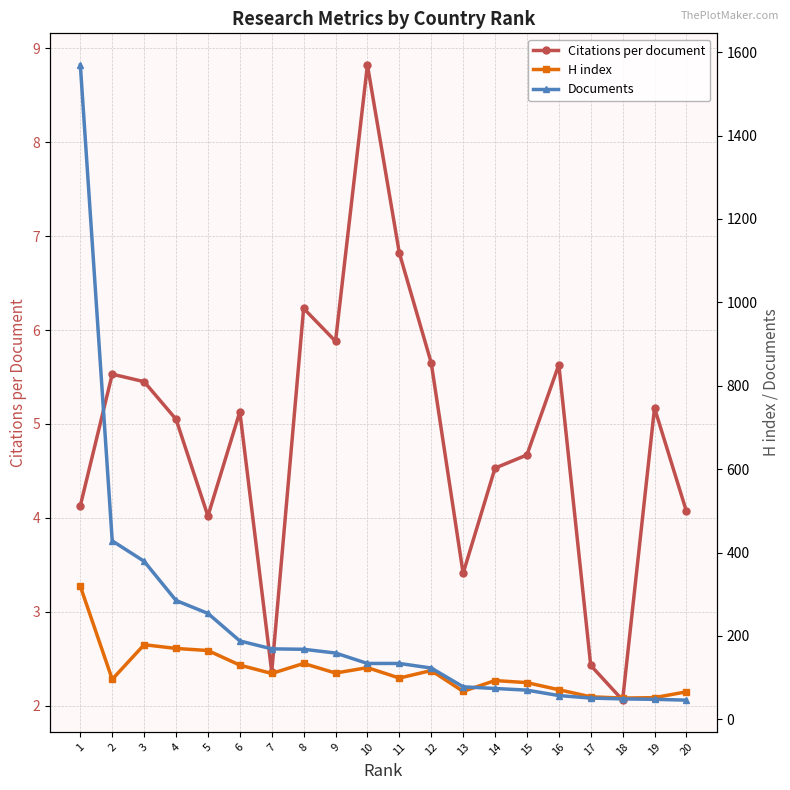

How many lines are shown in the chart?

3